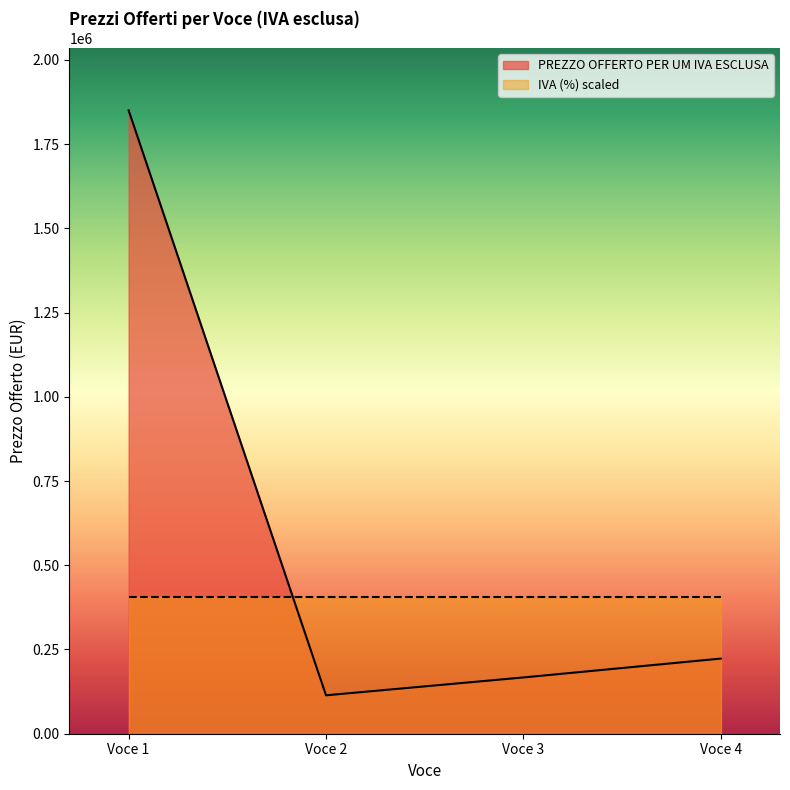

Which has a higher value, Voce 3 or Voce 4?

Voce 4